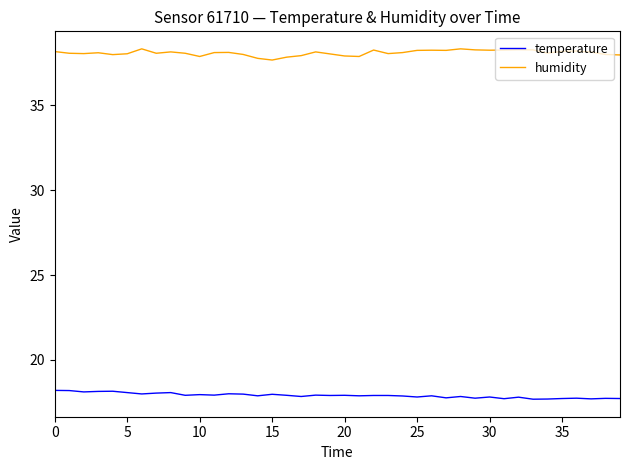

How many distinct data groups are displayed?

2